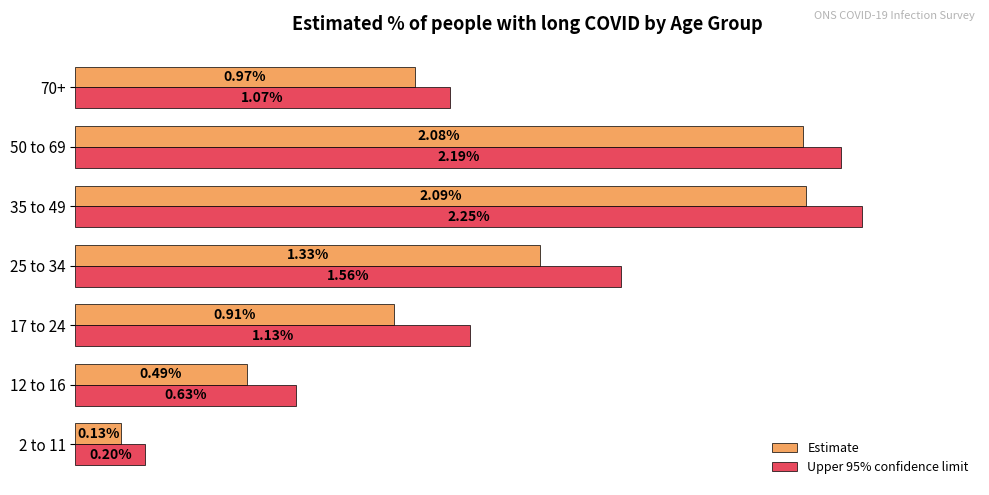

At which category is the sum across all series the highest?

35 to 49